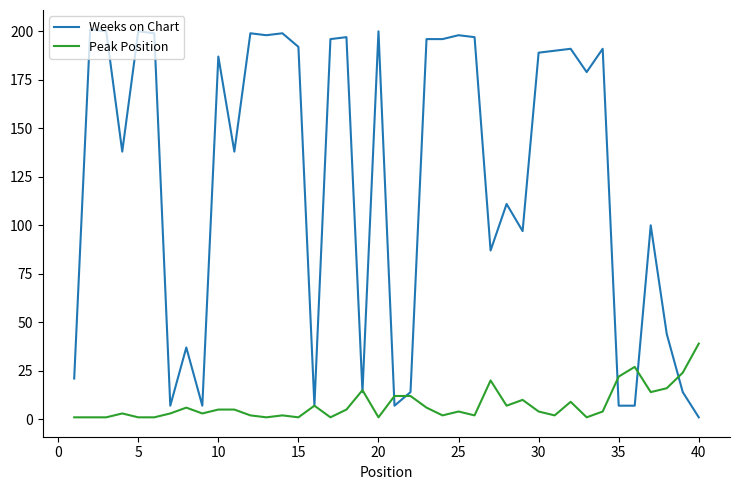

True or false: Weeks on Chart and Peak Position cross at least once.

True